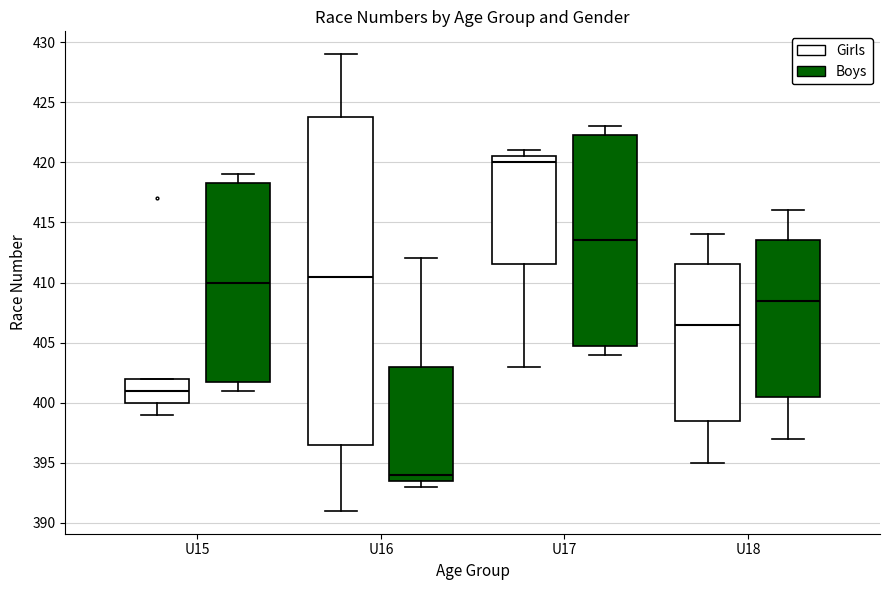

Comparing the boxes themselves (not the whiskers), which one is the tallest?

U16 (Girls)